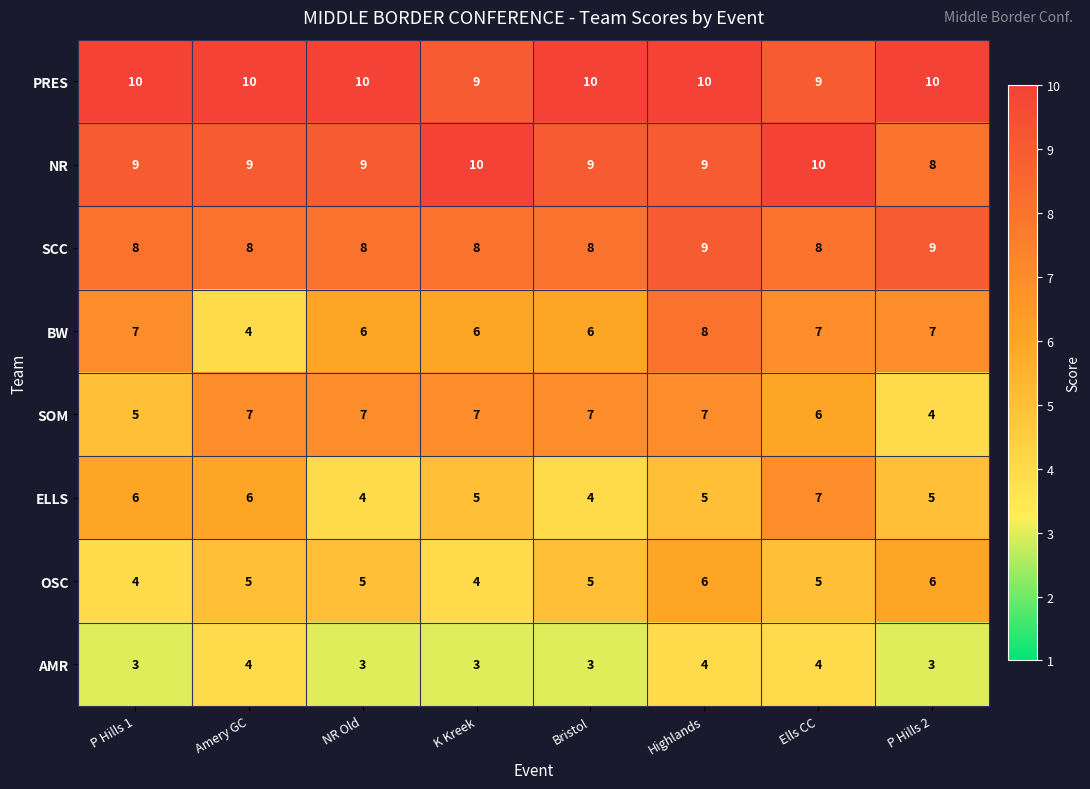

How many ELLS values are between 5 and 6?

5